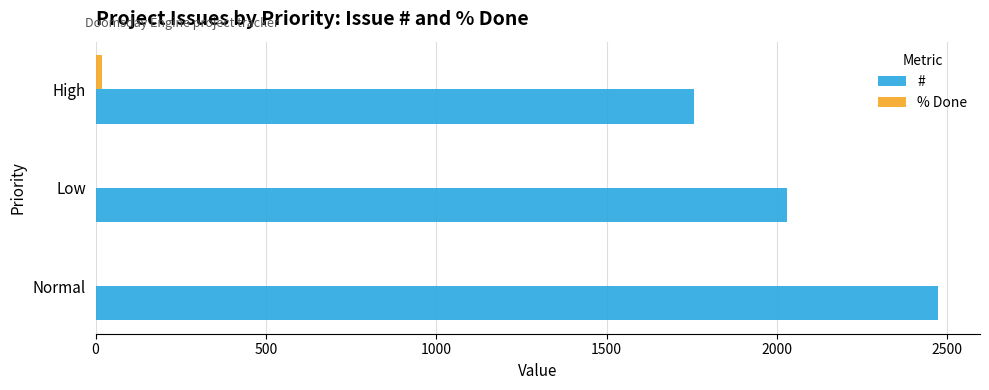

The value of # at Normal is 3383. True or false?

False